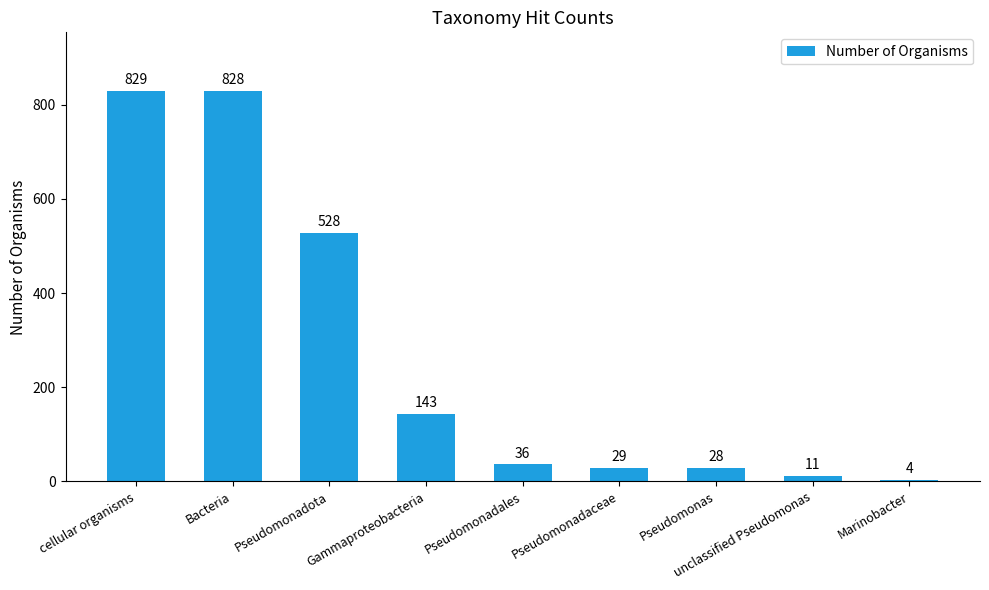

How many bars are there in total?

9